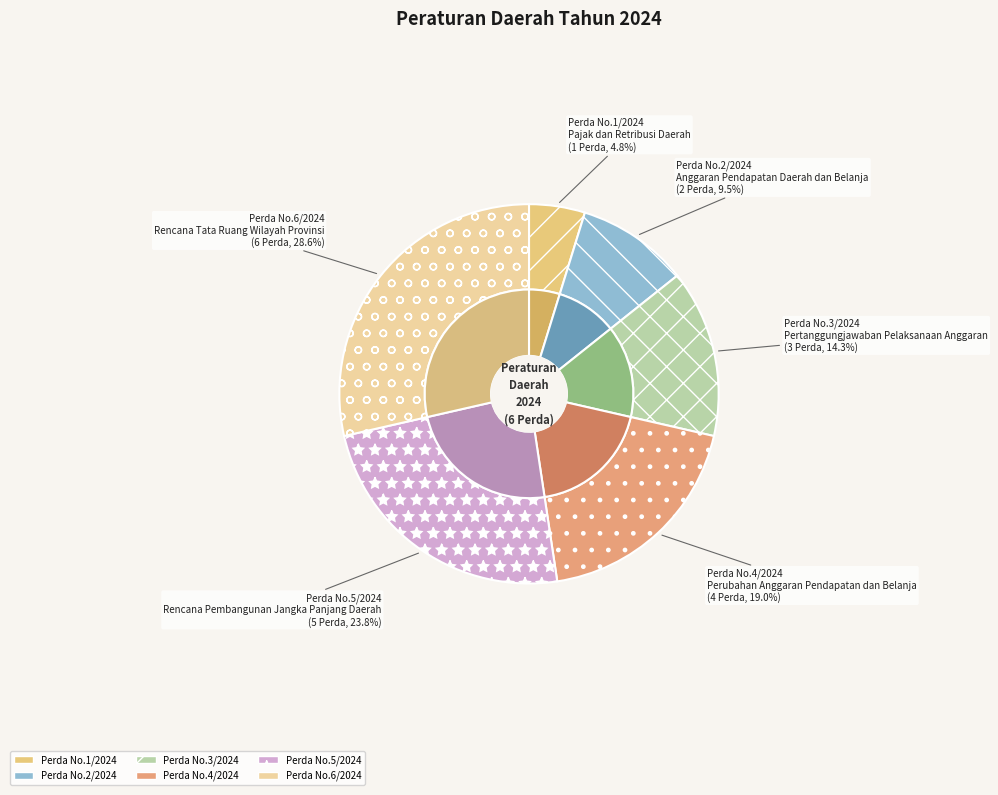

What is the ratio of the value at Rencana Tata Ruang Wilayah Provinsi to the value at Perubahan Anggaran Pendapatan dan Belanja?

1.5